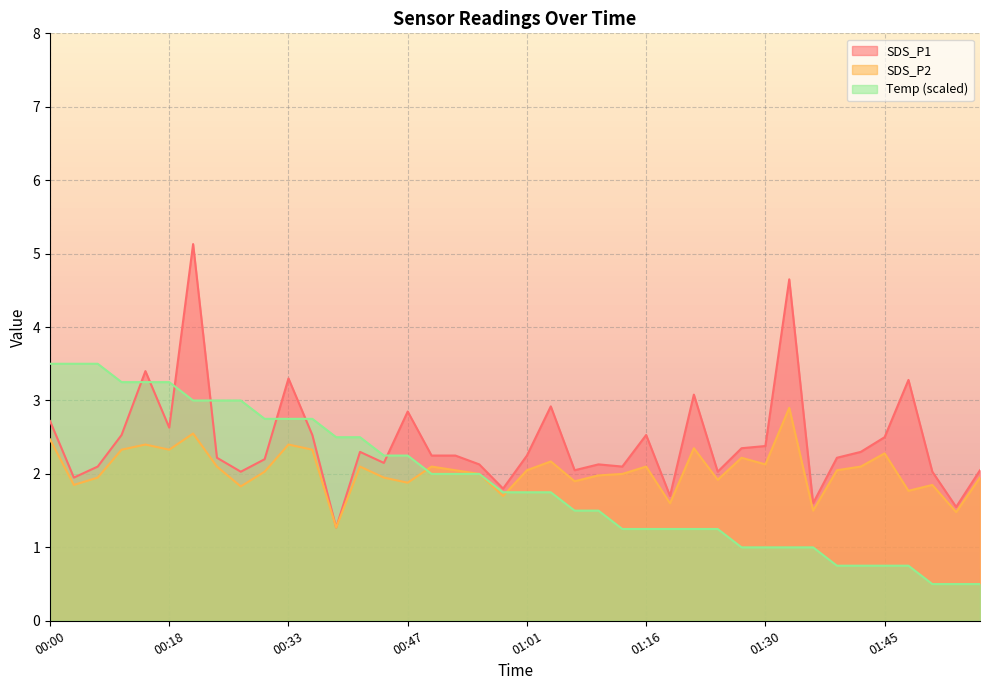

Reading left to right, transcribe all the data shown in this chart.

SDS_P1: 2.7	1.9	2.1	2.5	3.4	2.6	5.1	2.2	2.0	2.2	3.3	2.5	1.3	2.3	2.1	2.9	2.2	2.2	2.1	1.8	2.2	2.9	2.0	2.1	2.1	2.5	1.7	3.1	2.0	2.4	2.4	4.7	1.6	2.2	2.3	2.5	3.3	2.0	1.6	2.0
SDS_P2: 2.5	1.9	1.9	2.3	2.4	2.3	2.5	2.1	1.8	2.0	2.4	2.3	1.3	2.1	1.9	1.9	2.1	2.0	2.0	1.7	2.0	2.2	1.9	2.0	2.0	2.1	1.6	2.4	1.9	2.2	2.1	2.9	1.5	2.0	2.1	2.3	1.8	1.9	1.5	1.9
Temp: 3.5	3.5	3.5	3.2	3.2	3.2	3.0	3.0	3.0	2.8	2.8	2.8	2.5	2.5	2.3	2.3	2.0	2.0	2.0	1.7	1.7	1.7	1.5	1.5	1.2	1.2	1.2	1.2	1.2	1.0	1.0	1.0	1.0	0.8	0.8	0.8	0.8	0.5	0.5	0.5